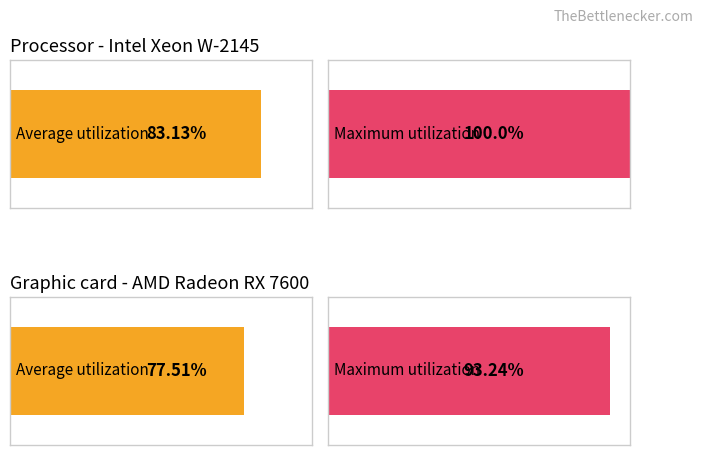

The value of Average utilization at обл. Благоевград is 47.5. True or false?

False